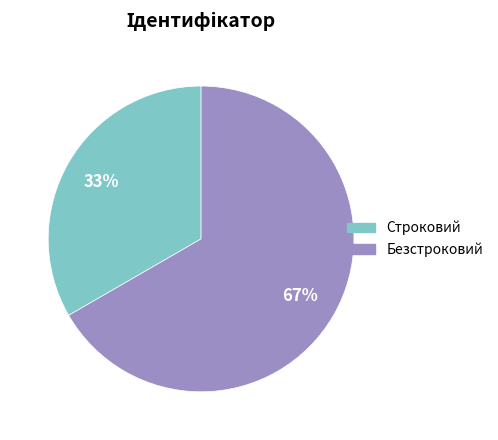

To the nearest percent, what is the average slice percentage?

50%